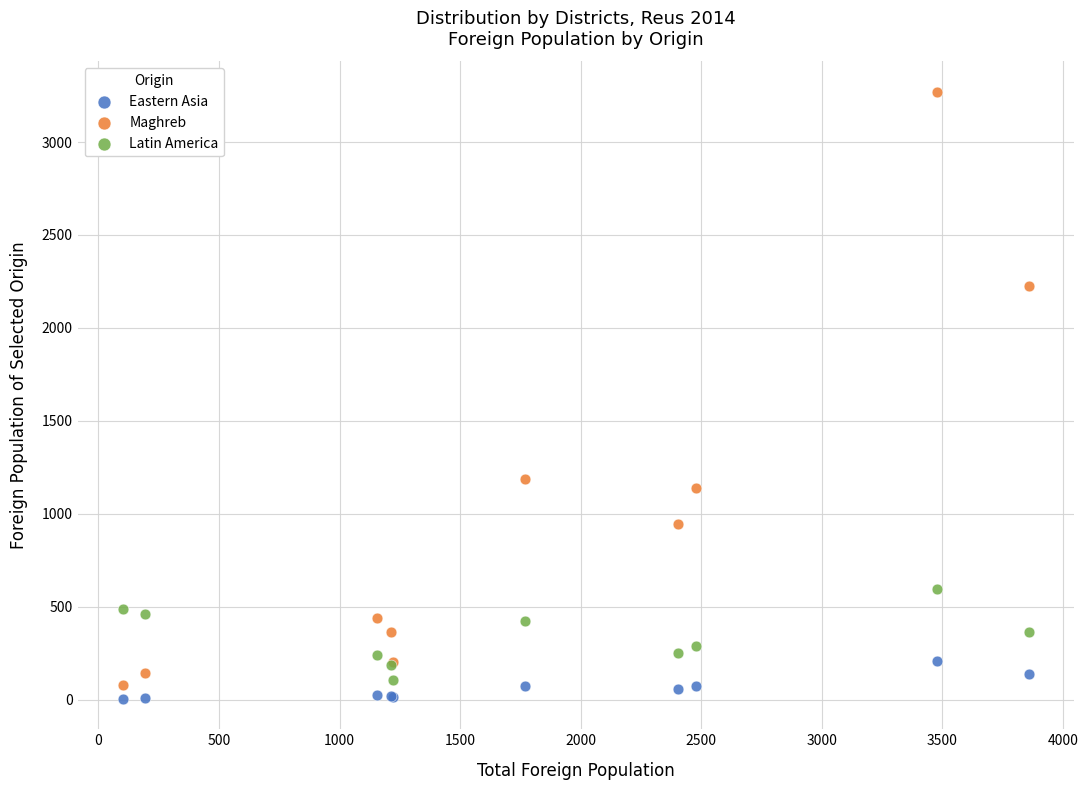

Which series reaches the minimum Y coordinate?

Eastern Asia